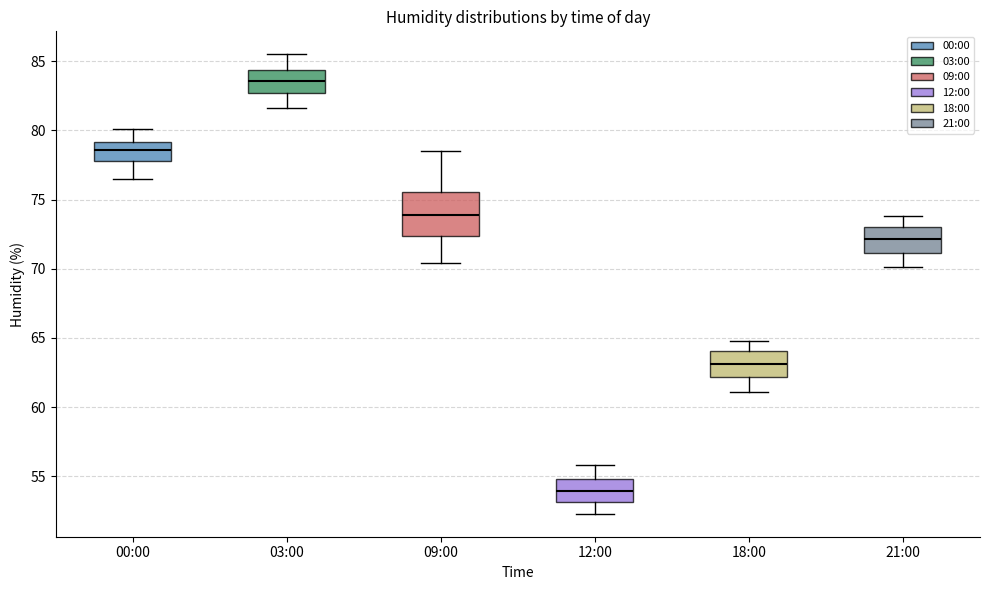

Reading left to right, read every box against the y-axis: the position of its median line, the range the box covers, and the ends of its whiskers. The values are not printed on the chart, so give them approximately, as read against the axis.

00:00: median 78.5, box 78.0 to 79.0, whiskers 76.5 to 80.0
03:00: median 83.5, box 82.5 to 84.5, whiskers 81.5 to 85.5
09:00: median 74.0, box 72.5 to 75.5, whiskers 70.5 to 78.5
12:00: median 54.0, box 53.0 to 55.0, whiskers 52.5 to 56.0
18:00: median 63.0, box 62.0 to 64.0, whiskers 61.0 to 65.0
21:00: median 72.0, box 71.0 to 73.0, whiskers 70.0 to 74.0